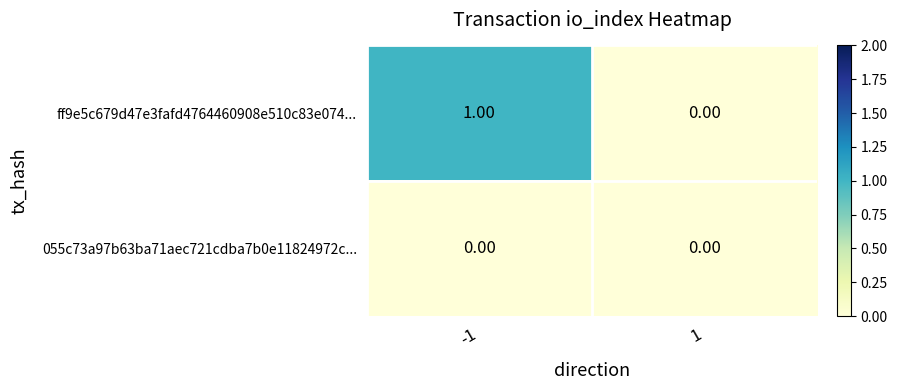

Which series has the largest range (max minus min)?

ff9e5c679d47e3fafd4764460908e510c83e074...